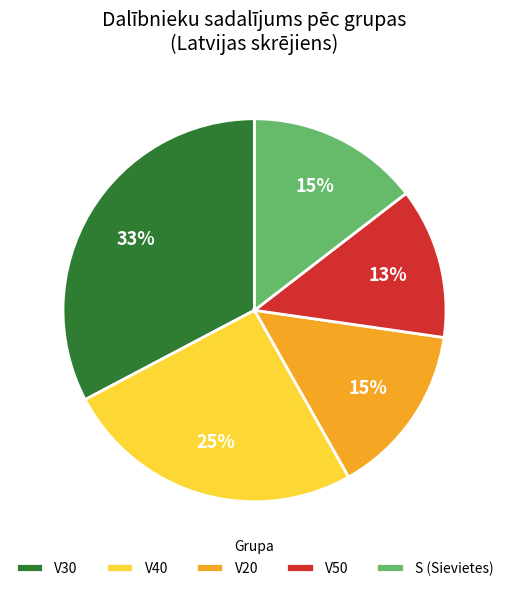

What is the smallest slice in the pie chart?

V50